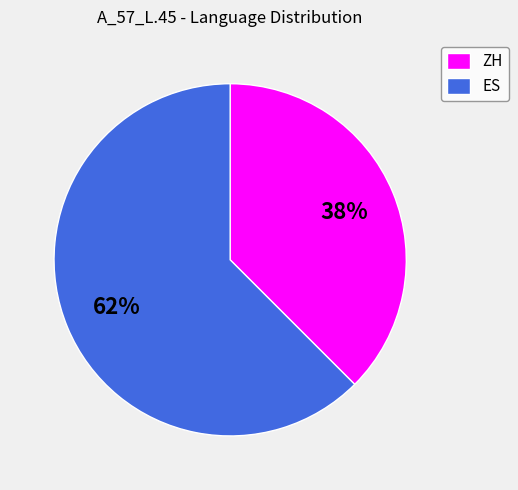

How many slices are in this pie chart?

2